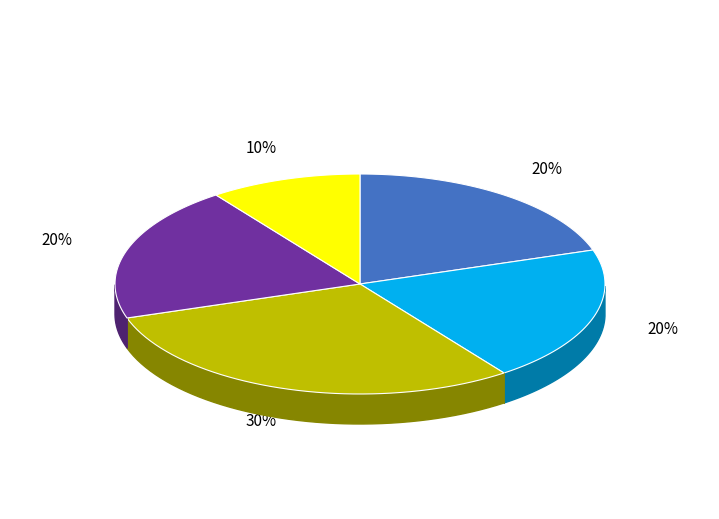

Count the number of slices in the pie.

5